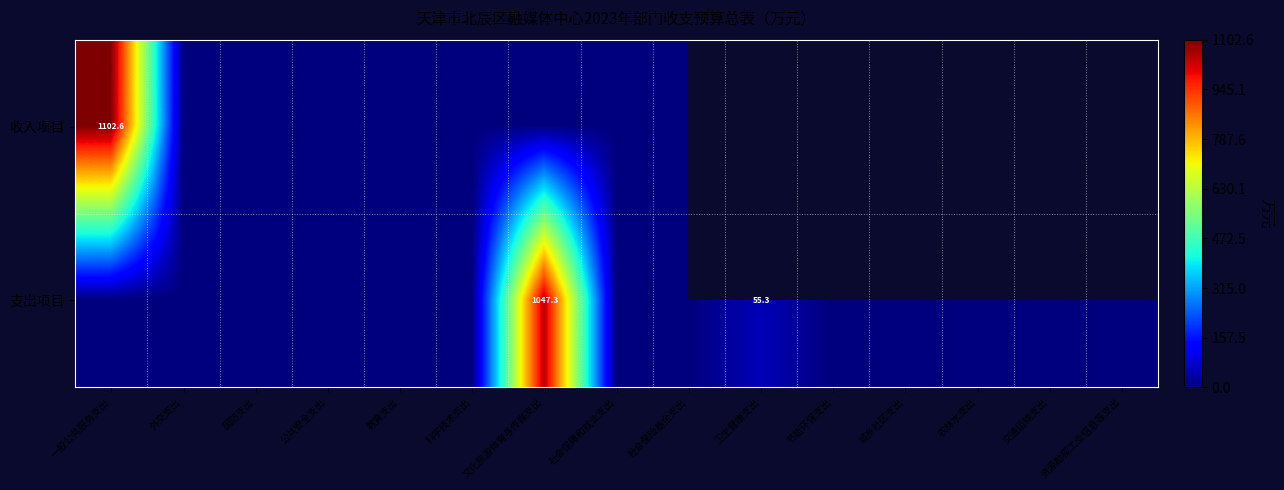

Which category has the lowest value in the 收入项目 series?

外交支出